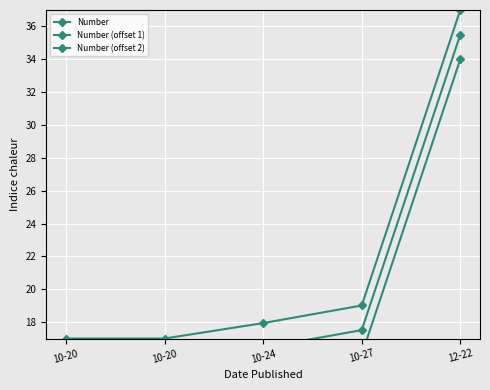

What are all the series names shown in the legend?

Number, Number (offset 1), Number (offset 2)